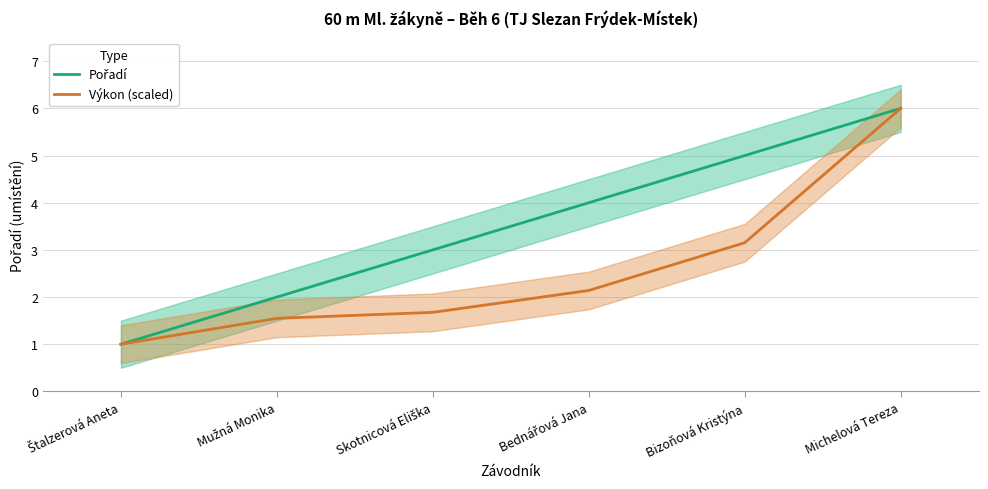

How many lines are shown in the chart?

2